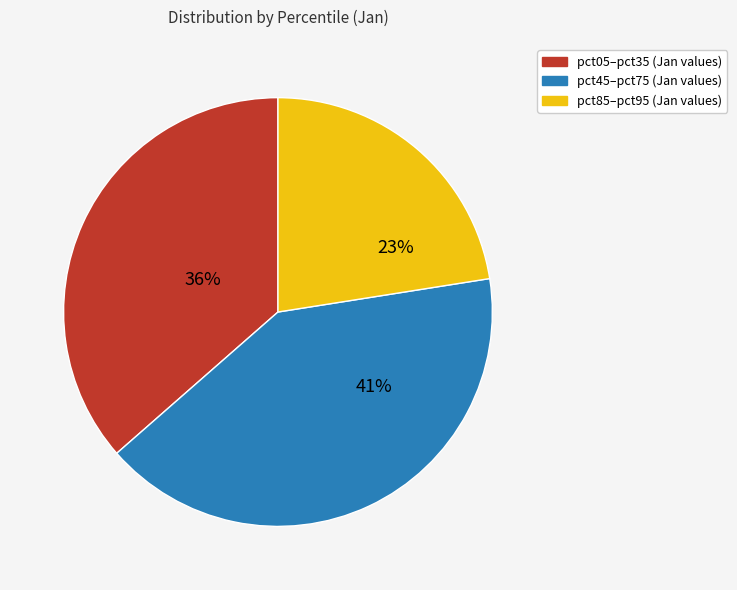

To the nearest percent, what is the average slice percentage?

33%